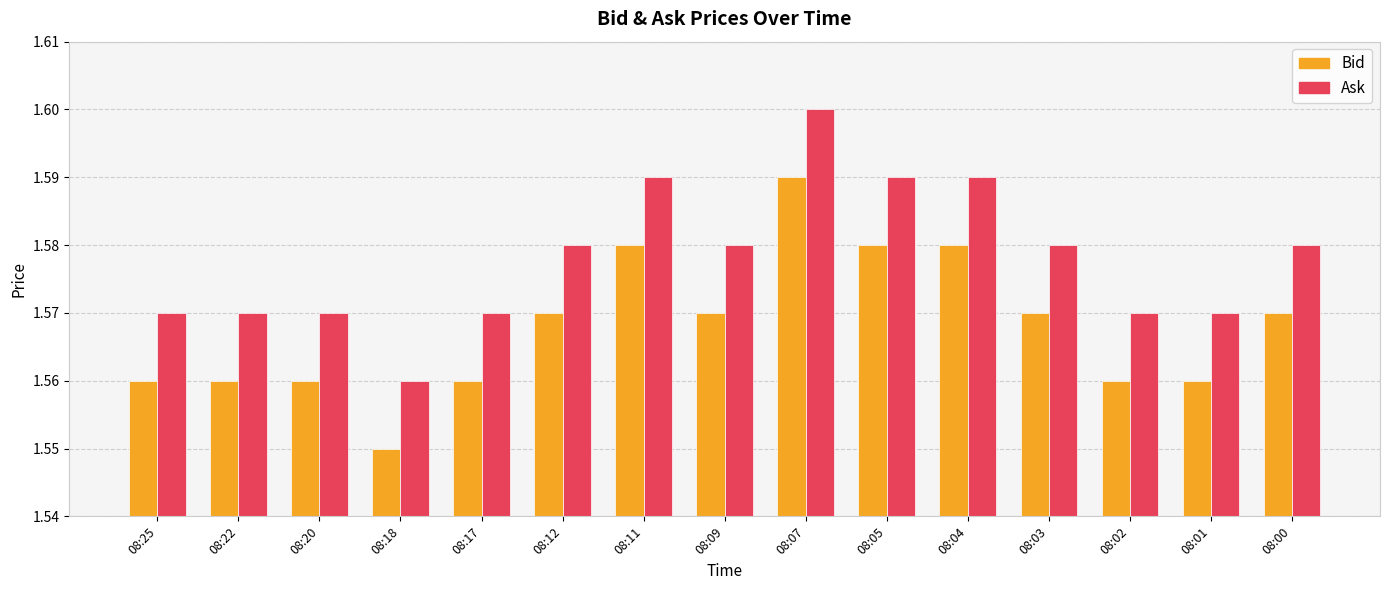

At how many categories does at least one series exceed 1?

15